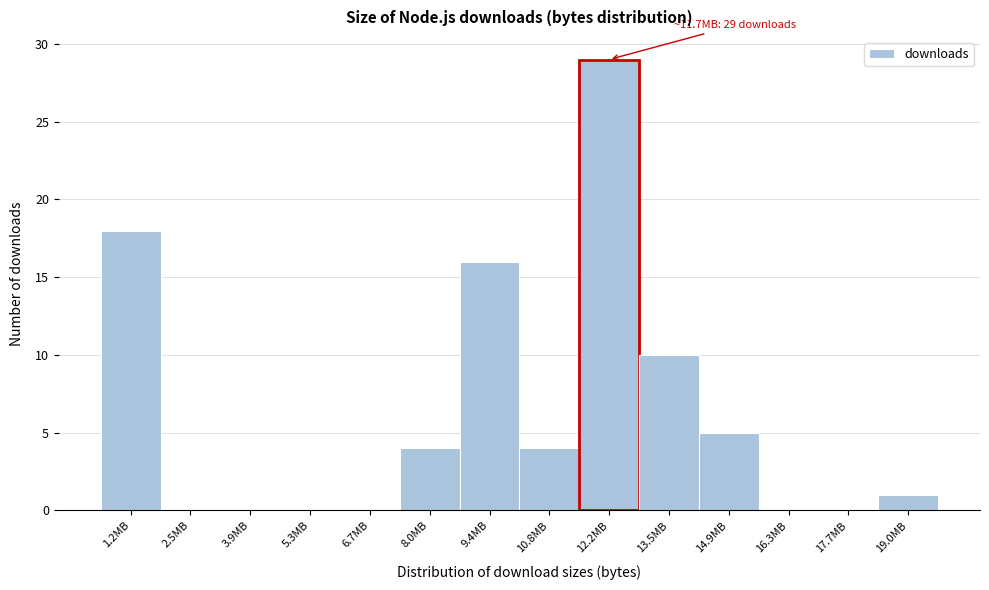

Reading left to right, list all the values displayed in this chart.

1.2MB=18	2.5MB=0	3.9MB=0	5.3MB=0	6.7MB=0	8.0MB=4	9.4MB=16	10.8MB=4	12.2MB=29	13.5MB=10	14.9MB=5	16.3MB=0	17.7MB=0	19.0MB=1